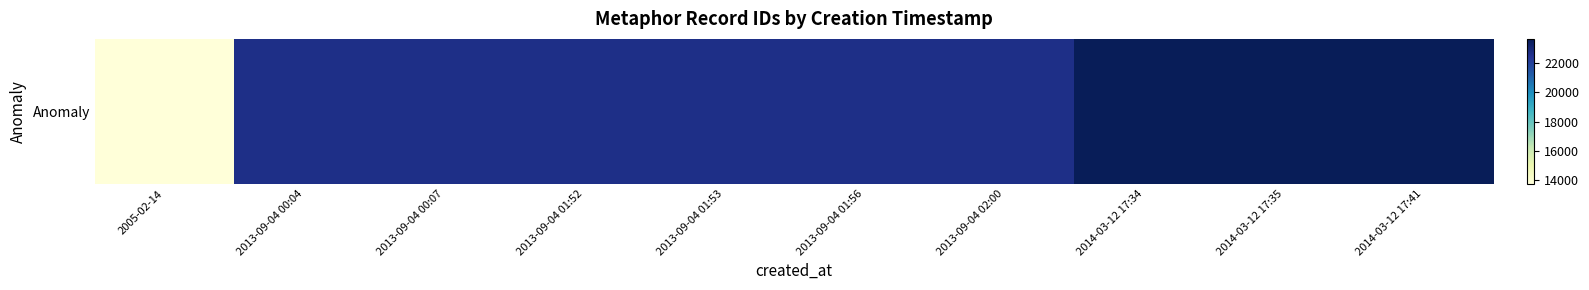

Reading left to right, what are all the values shown in this chart?

2005-02-14=13759	2013-09-04 00:04=22667	2013-09-04 00:07=22671	2013-09-04 01:52=22673	2013-09-04 01:53=22674	2013-09-04 01:56=22676	2013-09-04 02:00=22679	2014-03-12 17:34=23648	2014-03-12 17:35=23649	2014-03-12 17:41=23653